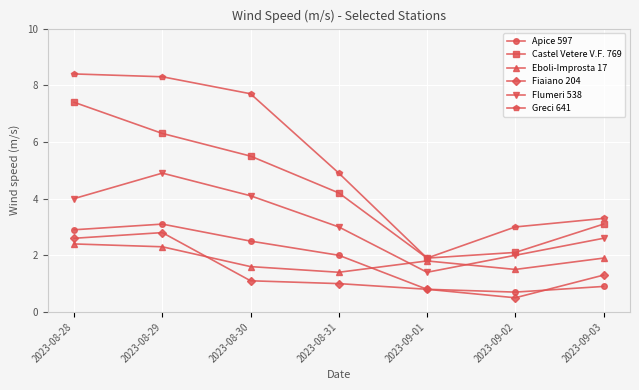

What is the greatest value displayed?

8.4